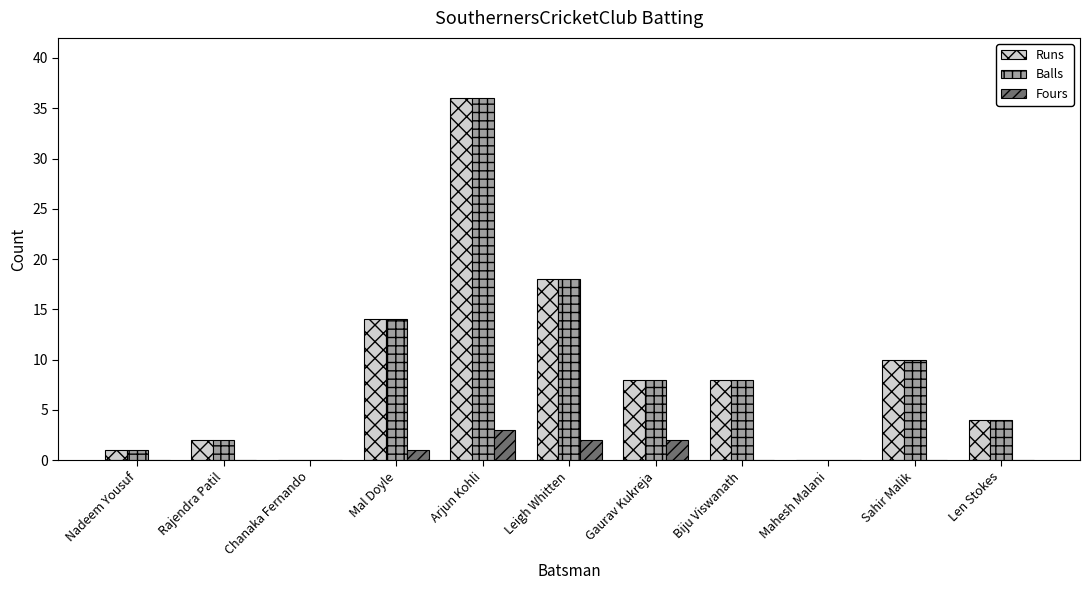

Count the number of categories in the chart.

11